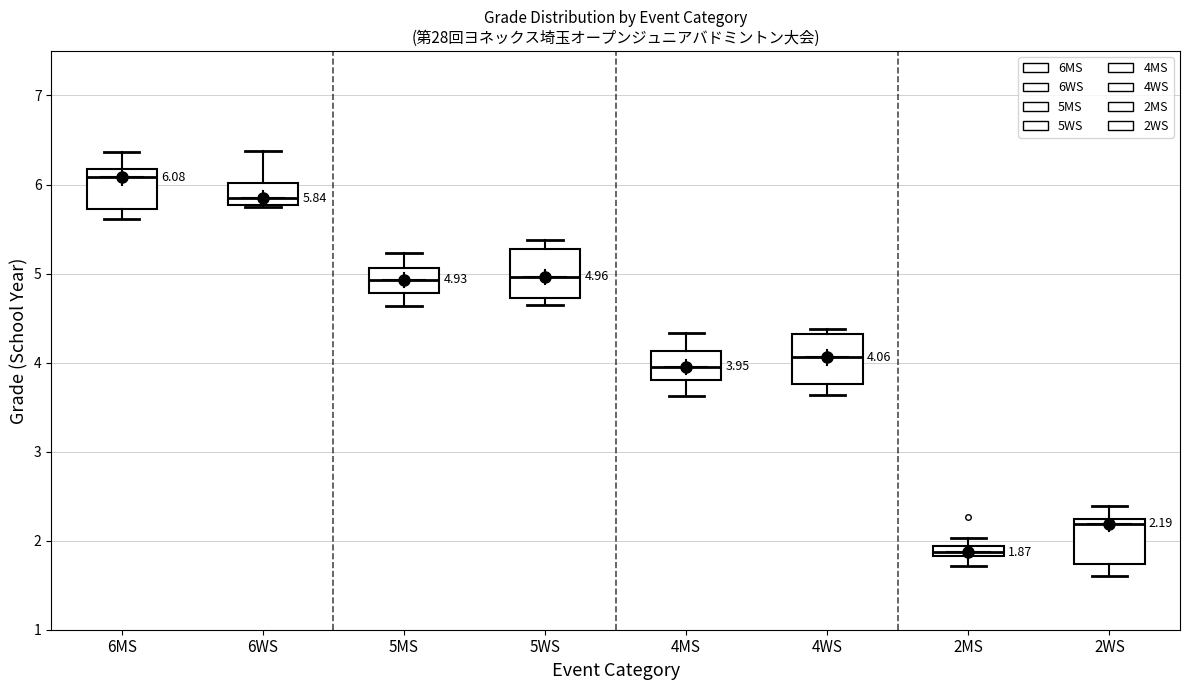

Which box has the highest median line?

6MS